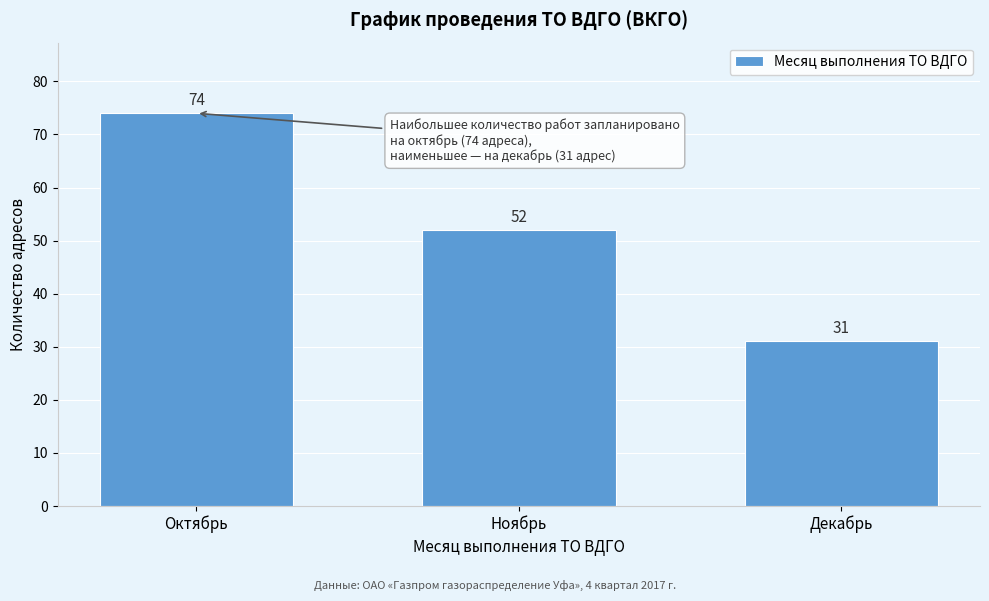

Reading left to right, list all the values displayed in this chart.

74	52	31